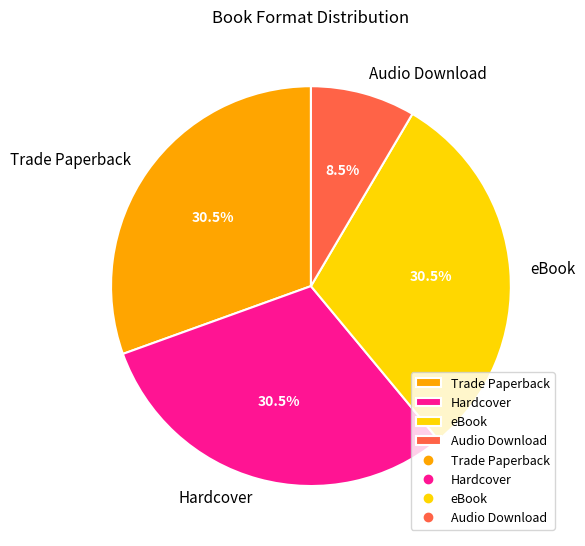

How much of the chart is everything except Hardcover?

69.5%